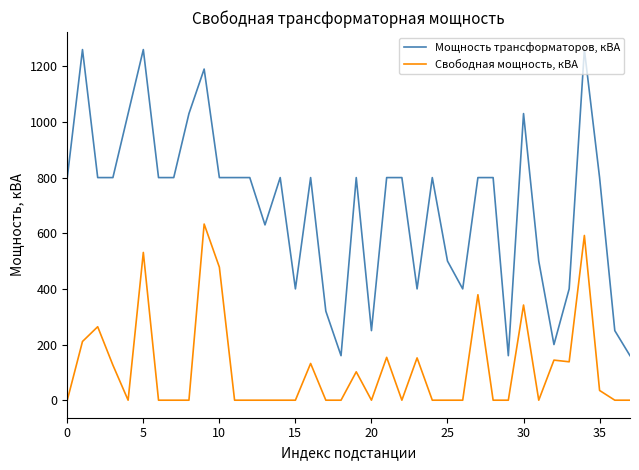

What is the difference between the maximum and minimum values in the Мощность трансформаторов, кВА series?

1100